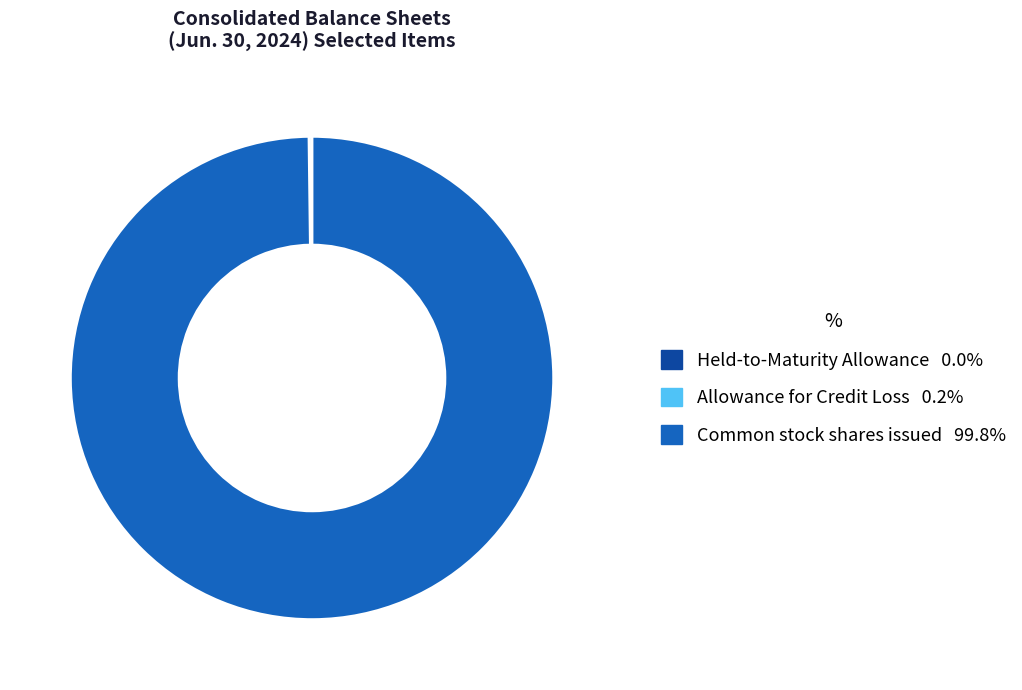

Is there a majority slice in this chart?

Yes